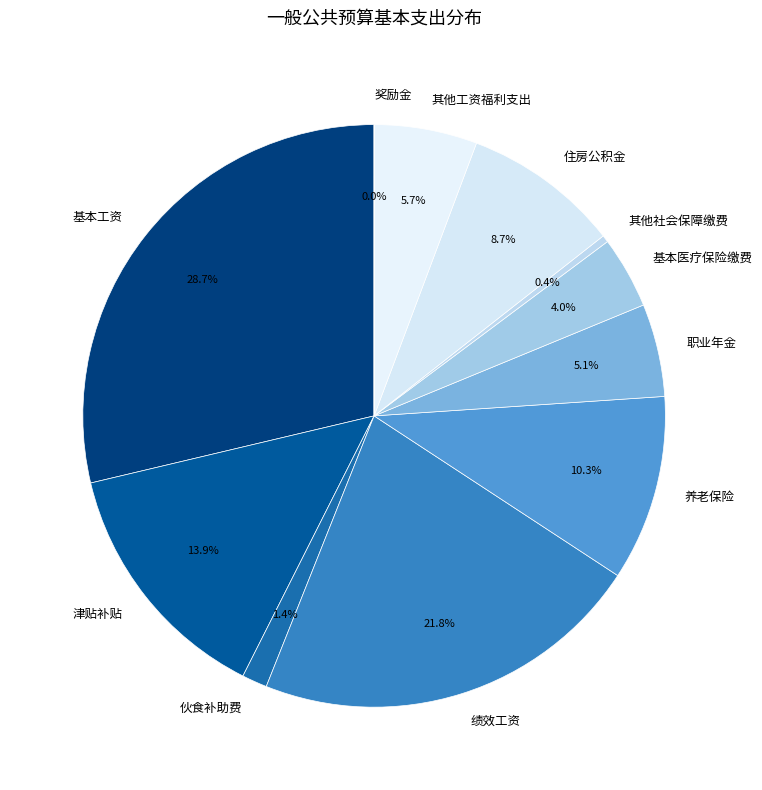

What percentage is the 其他工资福利支出 slice, to the nearest percent?

6%